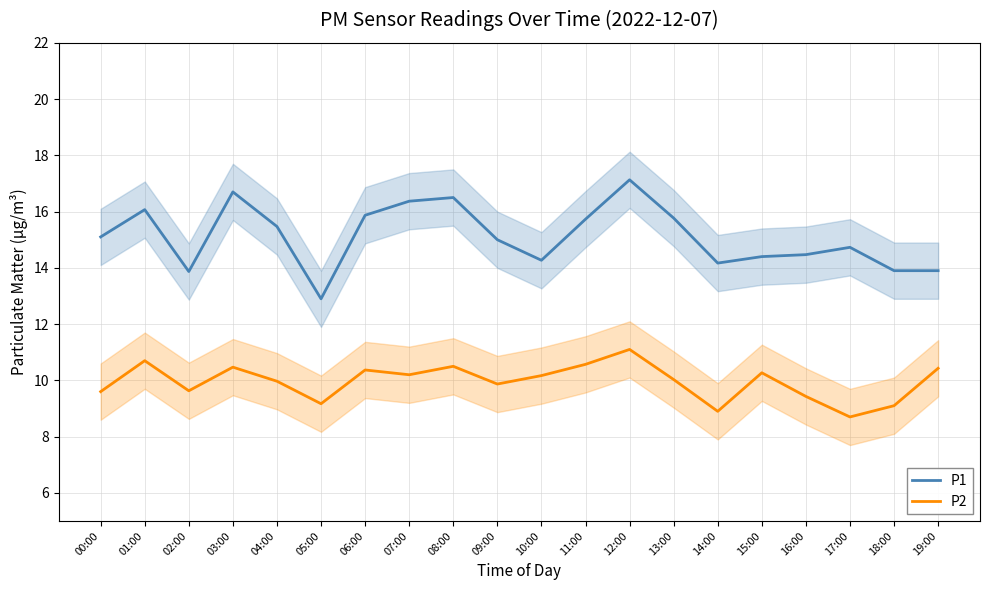

True or false: P1 has more than 0 points higher than both neighbors.

True